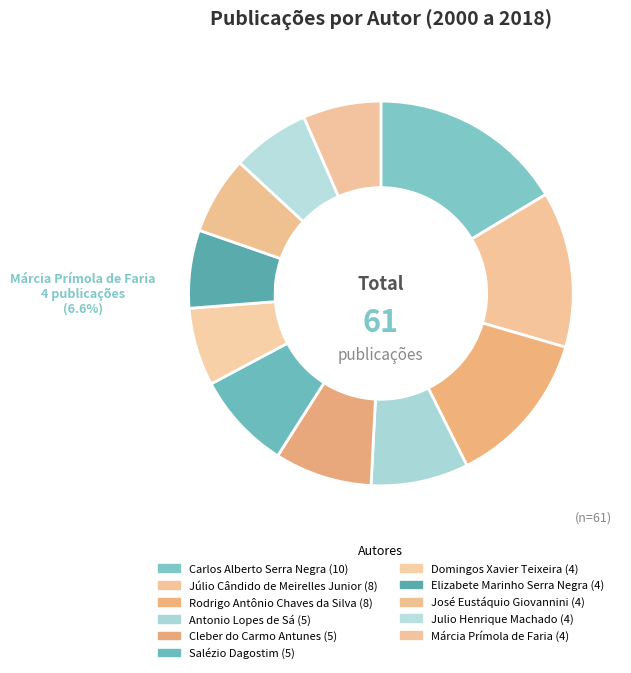

How many segments does this pie chart have?

11